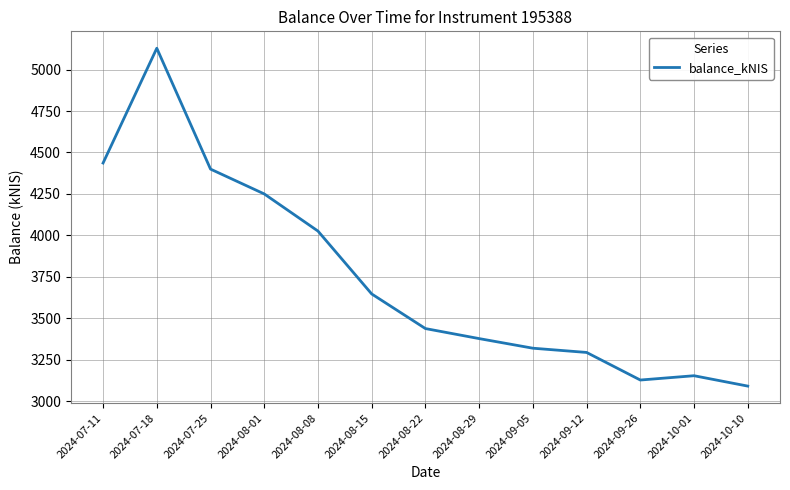

How many values are below 3437?

6